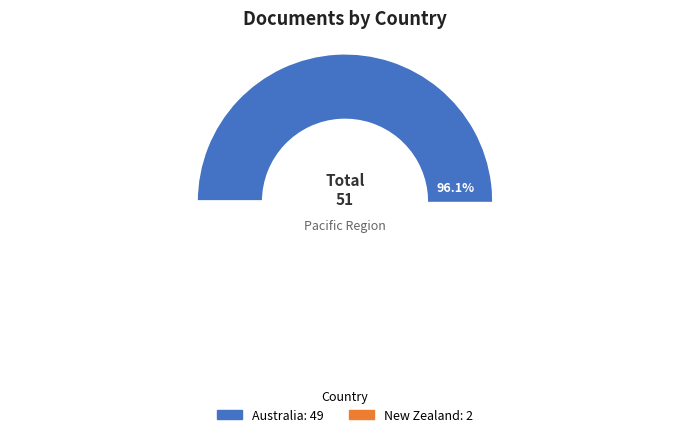

To the nearest percent, what percentage of the pie is Australia?

96%